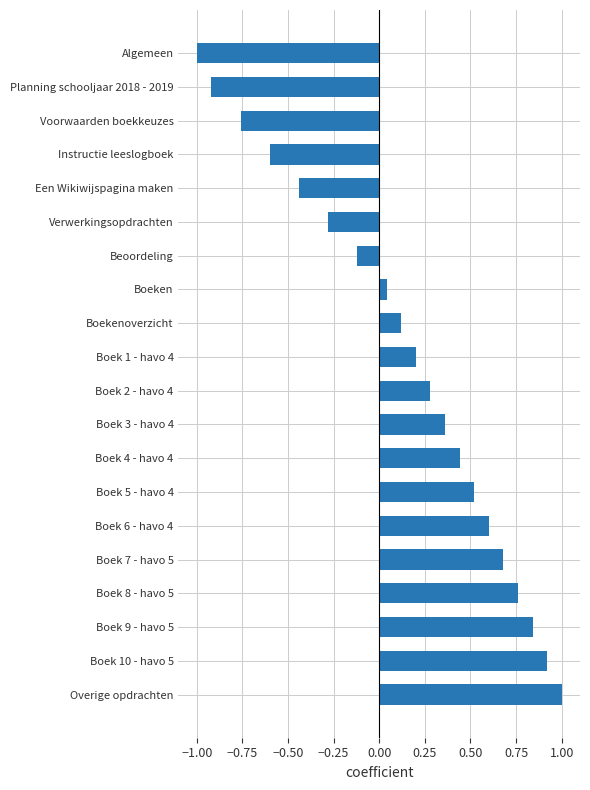

Does the chart contain any negative values?

Yes